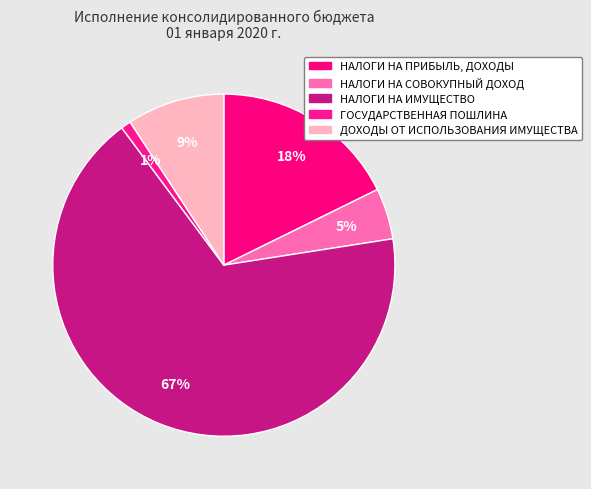

What percentage is the ДОХОДЫ ОТ ИСПОЛЬЗОВАНИЯ ИМУЩЕСТВА slice, to the nearest percent?

9%